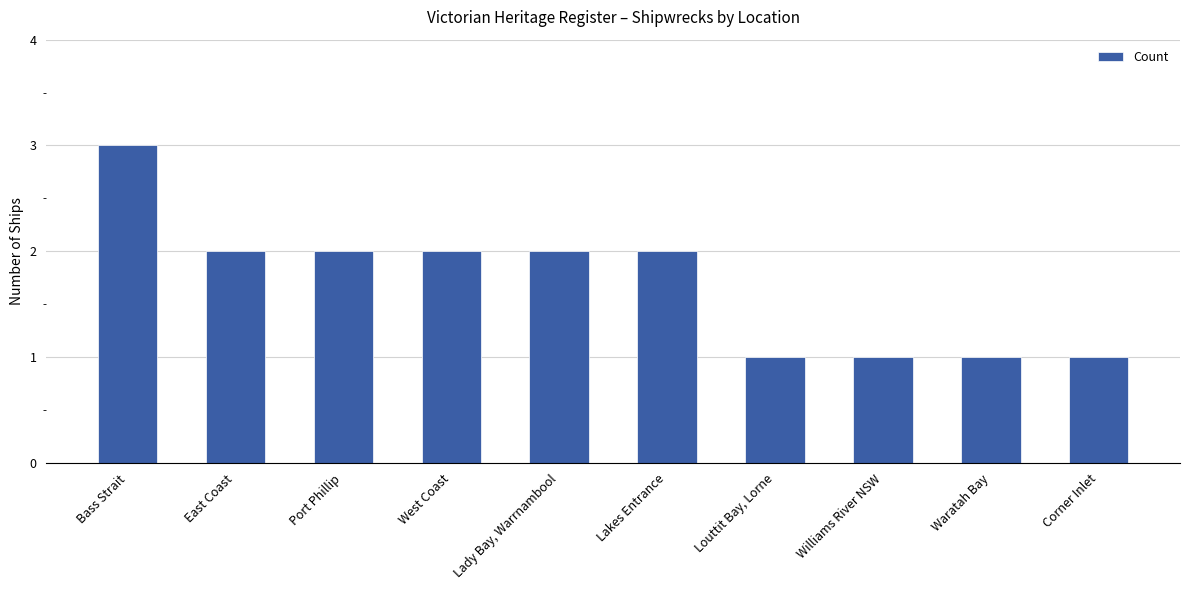

Does the chart contain any negative values?

No